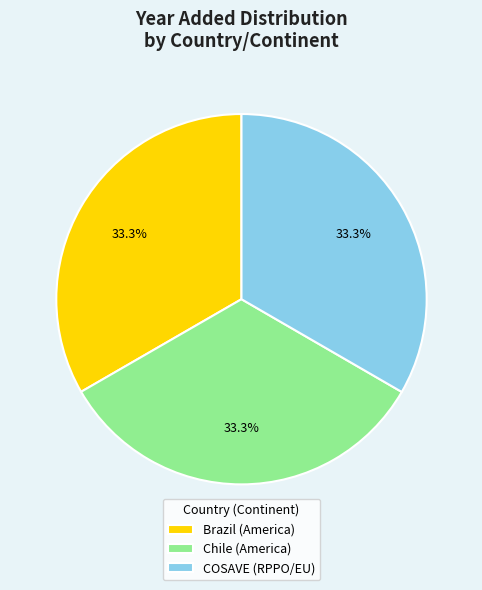

What is the ratio of the value at Brazil (America) to the value at COSAVE (RPPO/EU)?

1.0